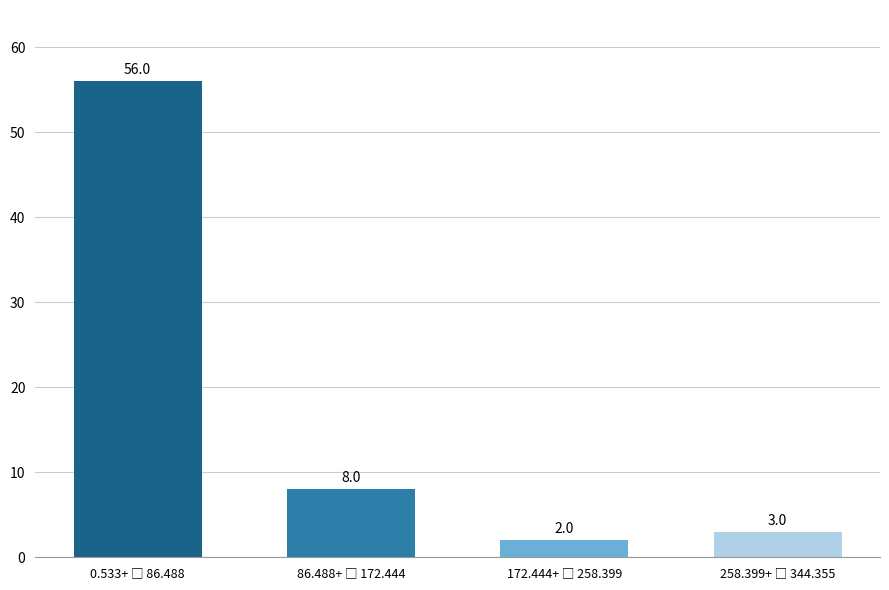

Reading left to right, extract all data points from this chart.

56	8	2	3